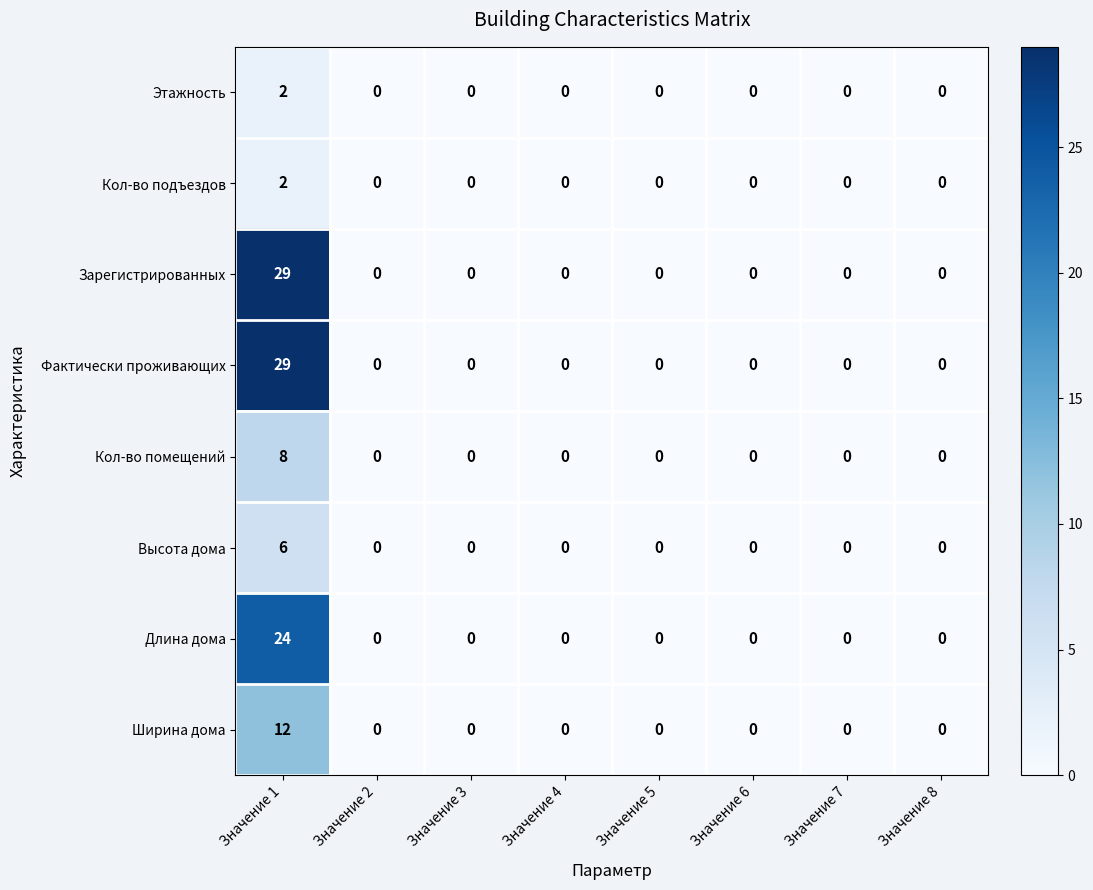

What is the average value of the Фактически проживающих series?

4